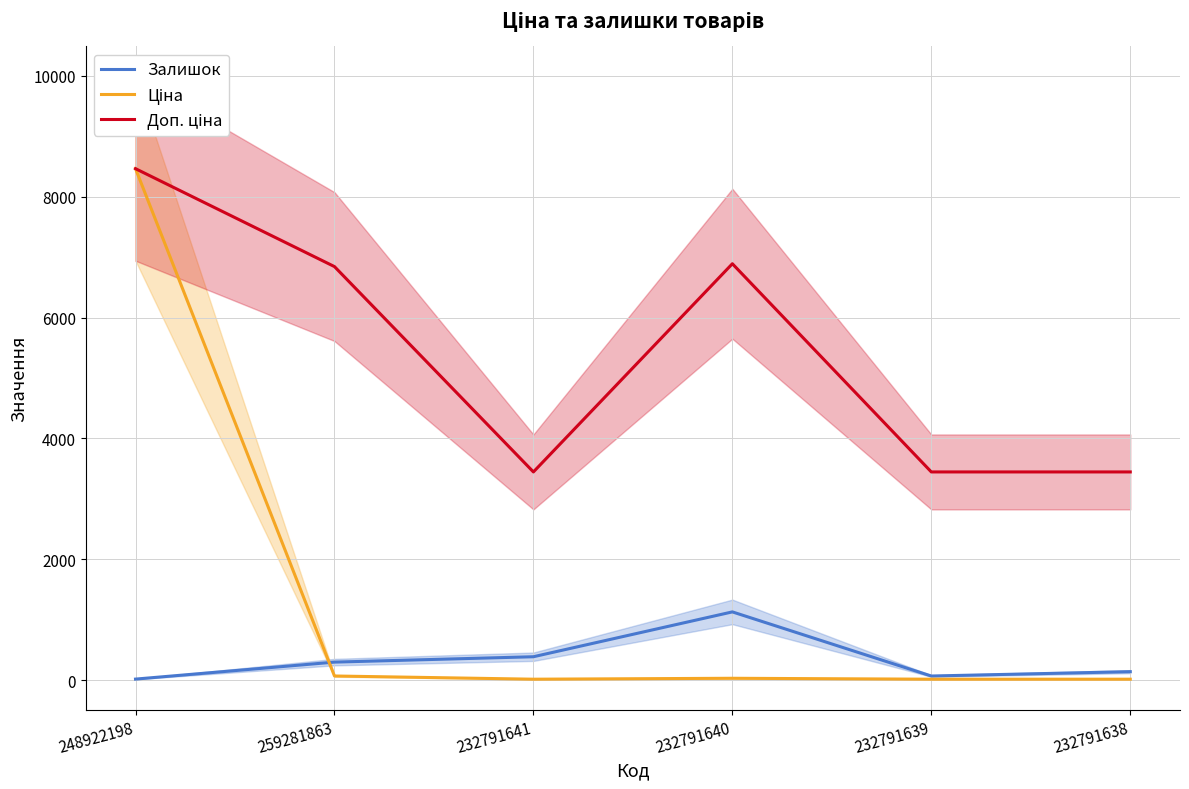

Reading left to right, extract all data points from this chart.

Залишок: 248922198=17.0	259281863=298.0	232791641=387.0	232791640=1129.0	232791639=68.0	232791638=140.0
Ціна: 248922198=8463.0	259281863=68.4	232791641=15.3	232791640=30.6	232791639=15.3	232791638=15.3
Доп. ціна: 248922198=8463.0	259281863=6843.0	232791641=3445.0	232791640=6890.0	232791639=3445.0	232791638=3445.0